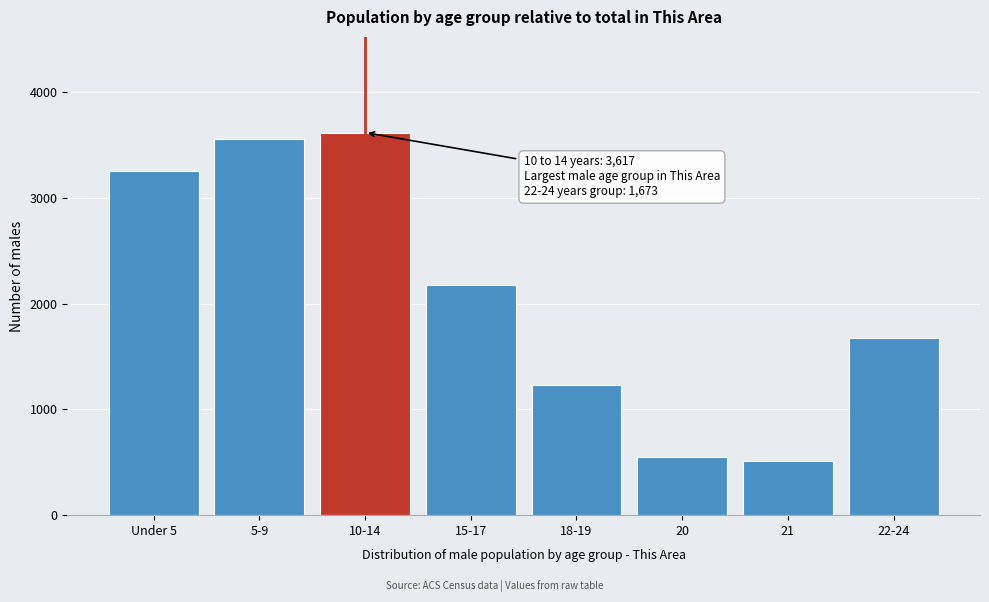

Reading left to right, transcribe all the data shown in this chart.

3255	3557	3617	2179	1229	548	513	1673